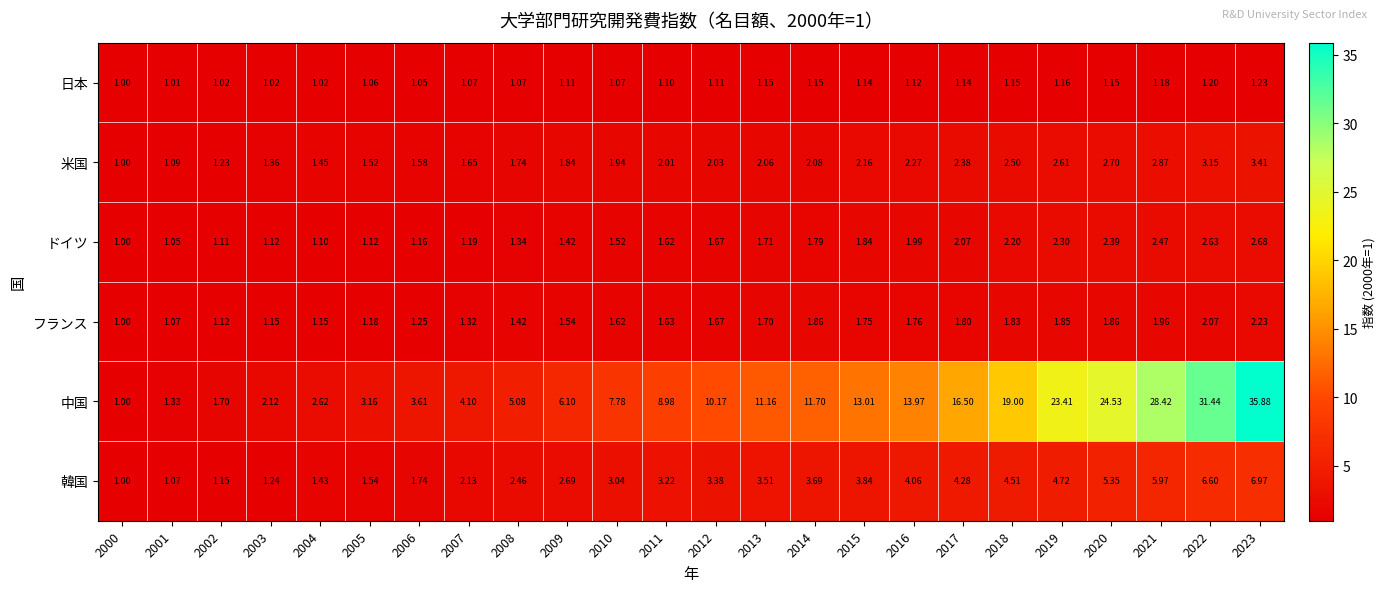

Which category has the highest value across all series?

2023